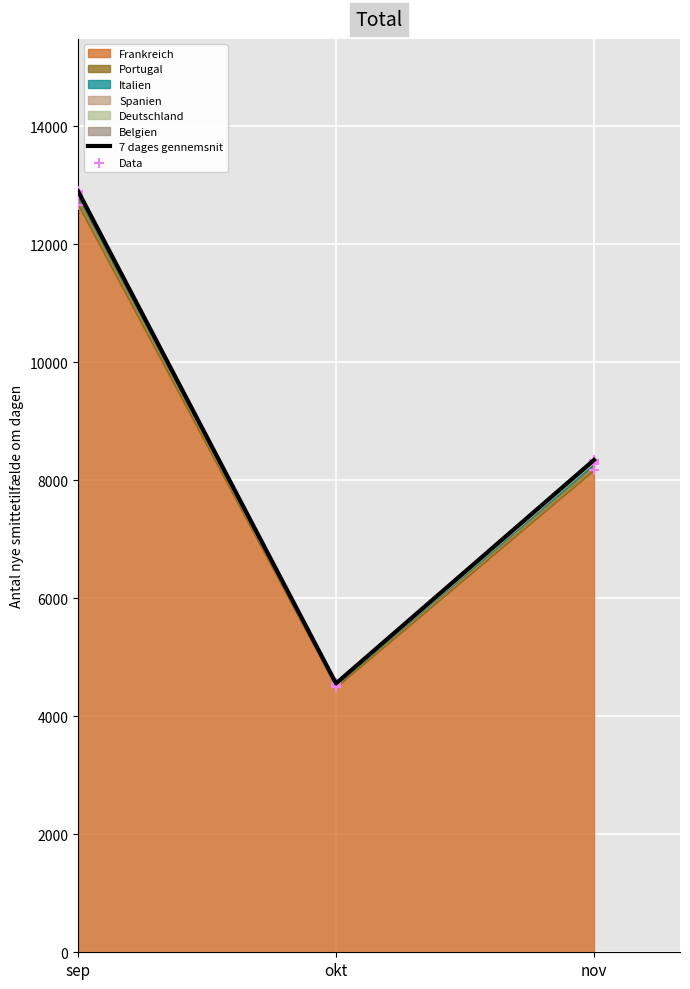

Approximately how many times larger is the value at nov compared to okt?

1.8